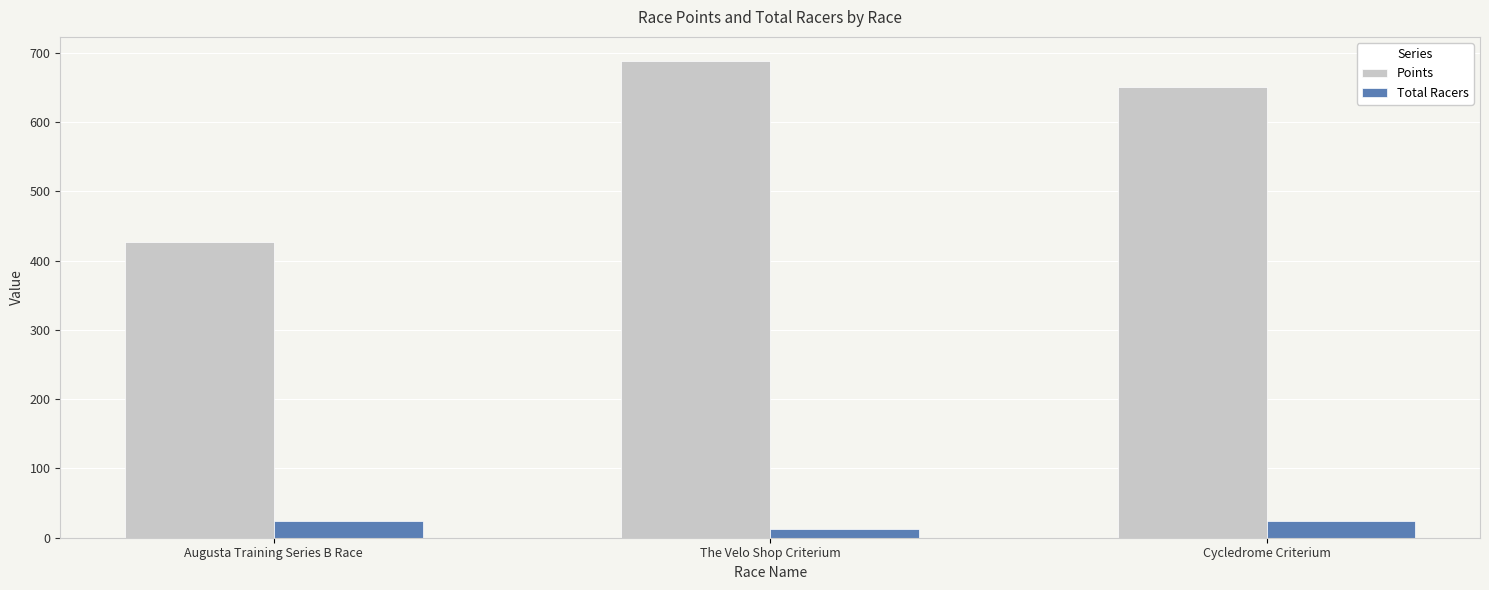

What is the smallest value displayed?

12.0